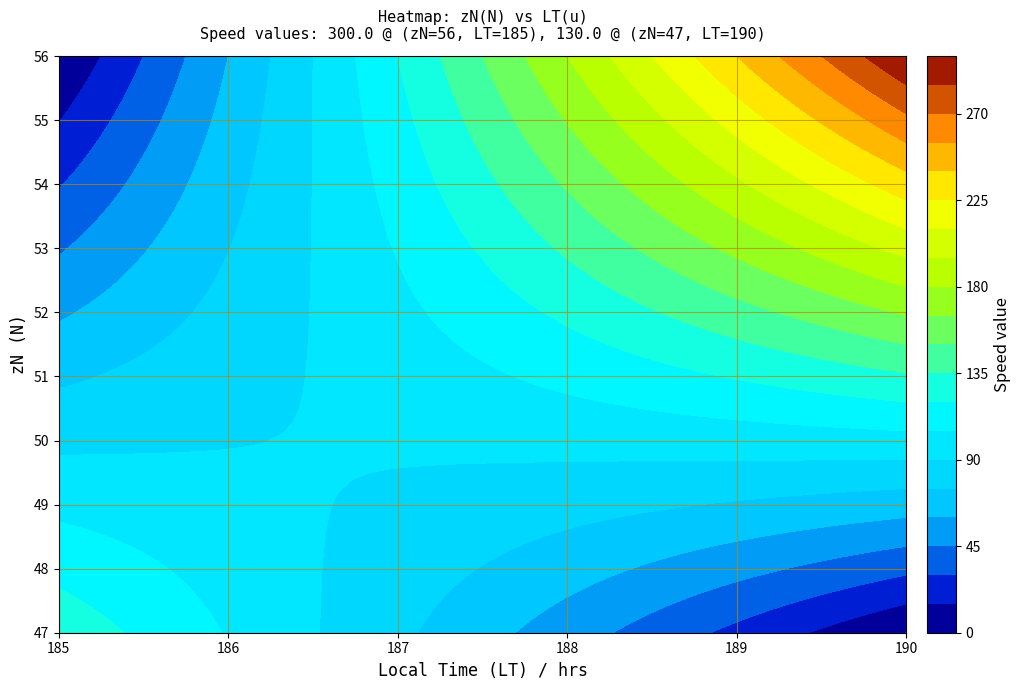

Between 0 and 1, which series saw the biggest shift?

56